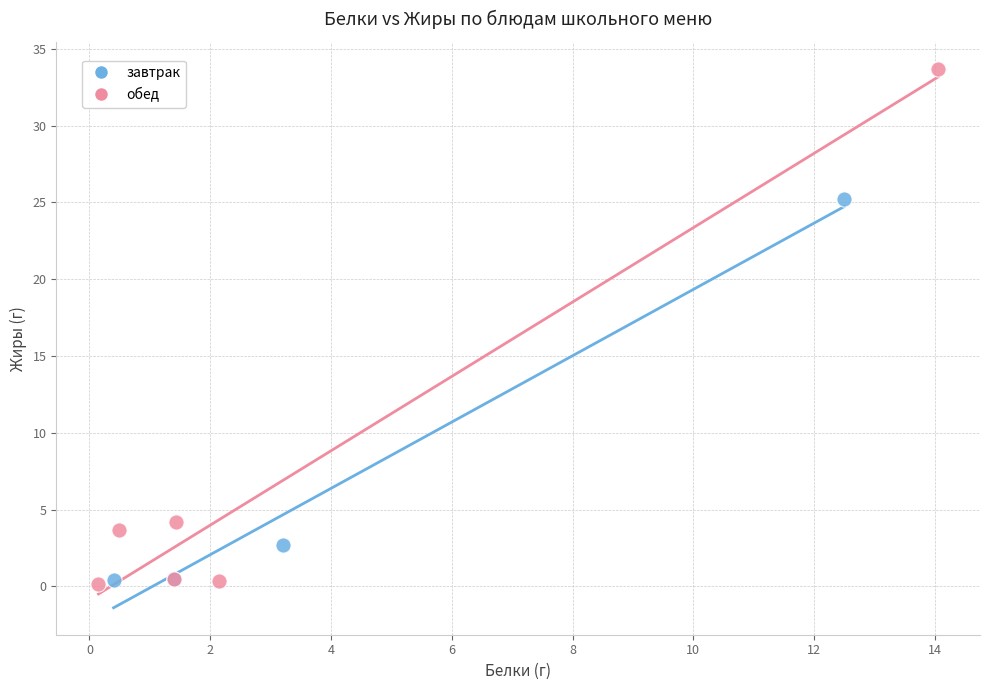

What are all the series names shown in the legend?

завтрак, обед